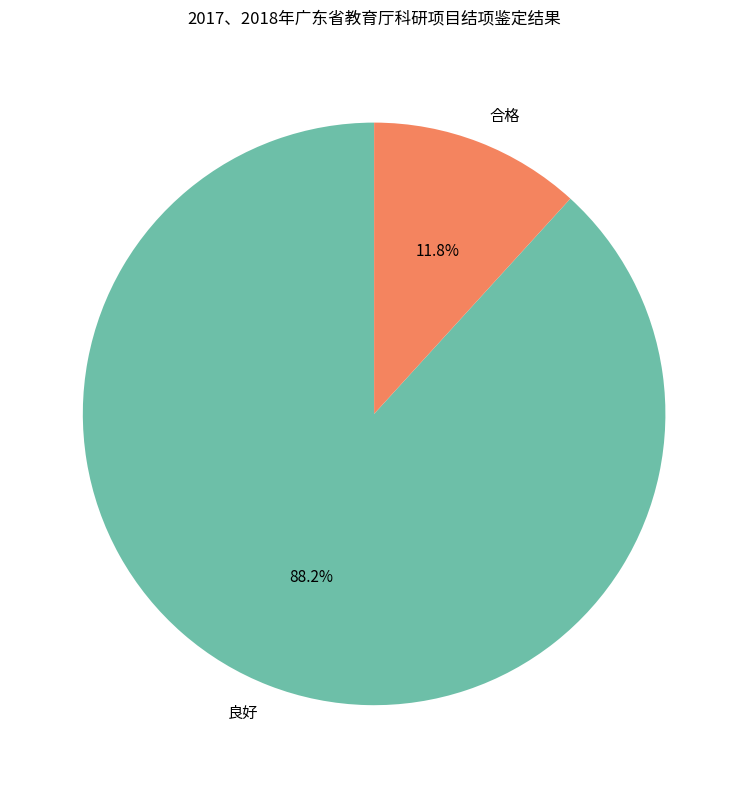

What is the ratio of the value at 合格 to the value at 良好?

0.1